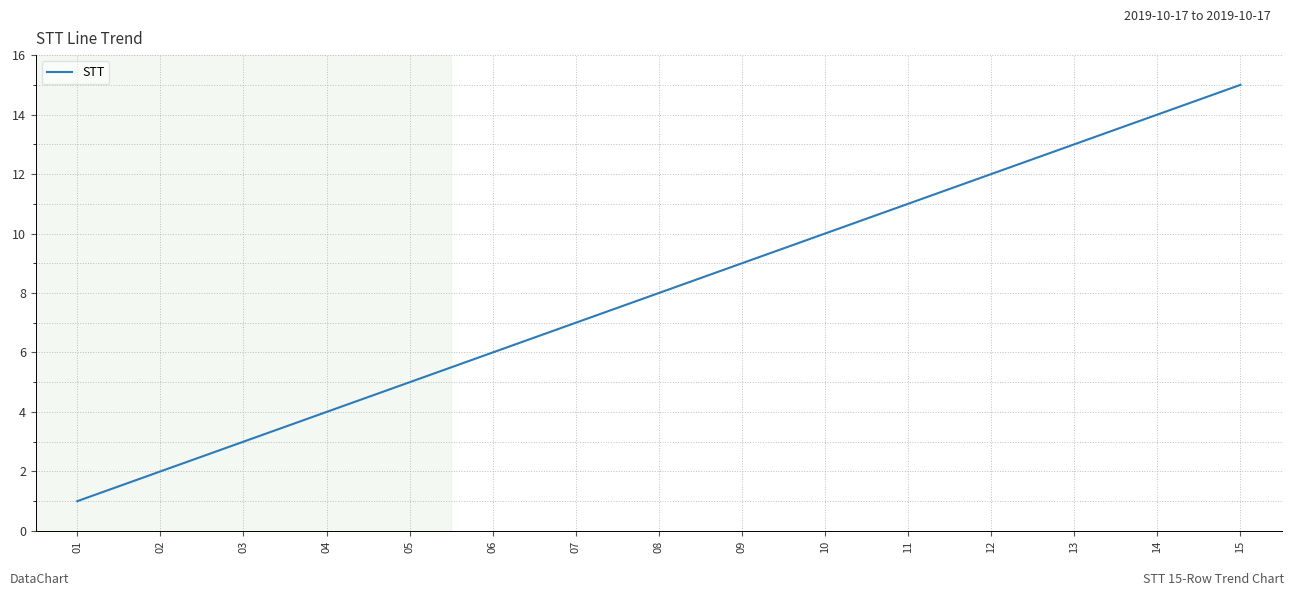

True or false: the data shows 3 at 12.

False